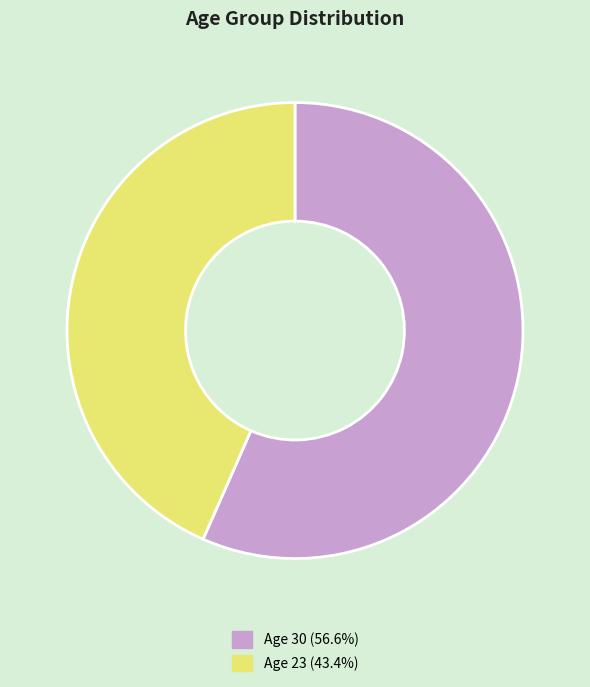

Count the number of slices in the pie.

2